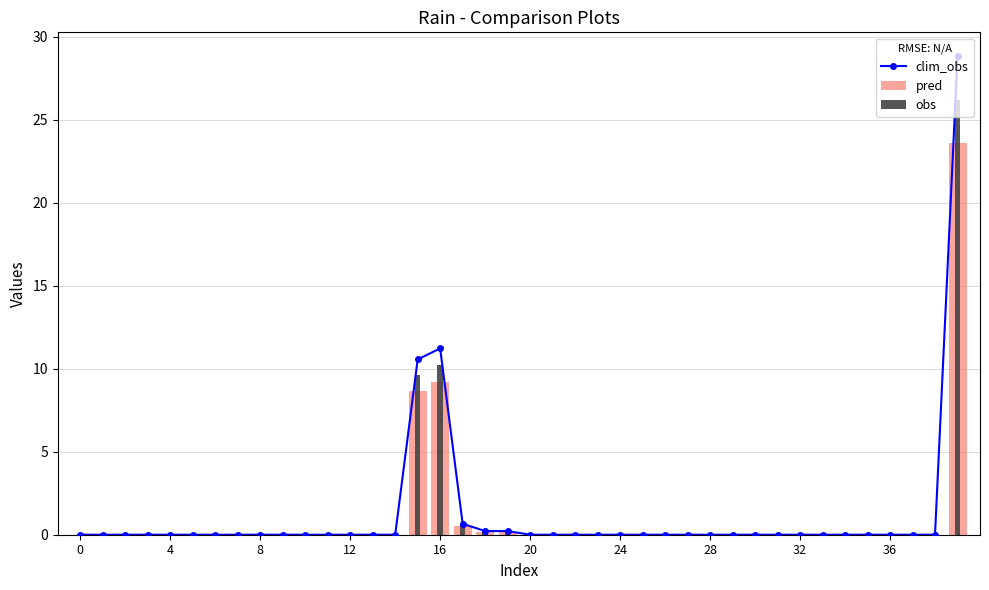

Which category has the highest value in the clim_obs series?

39